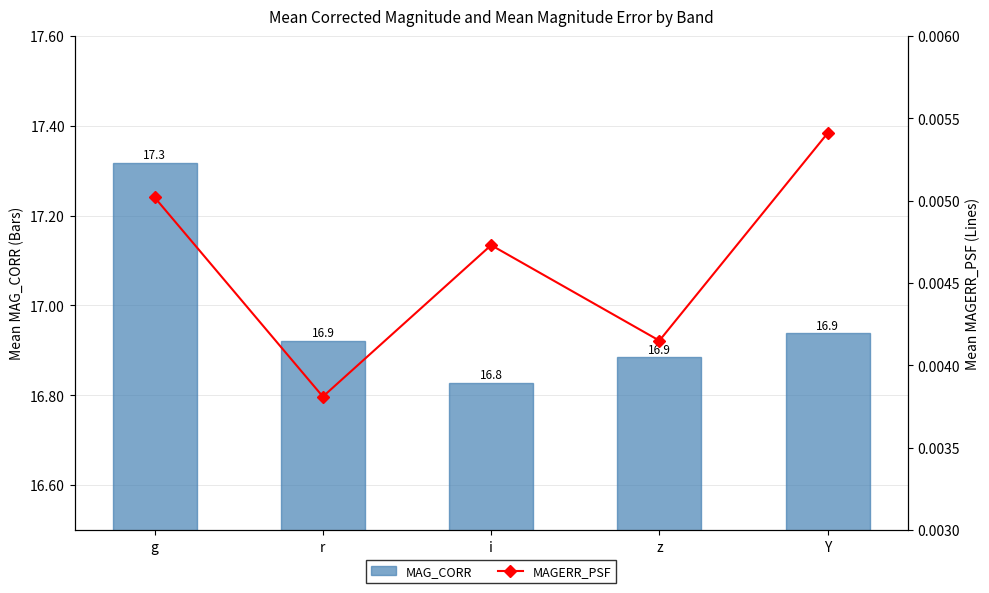

What is the difference between the maximum and minimum values in the MAG_CORR series?

0.5